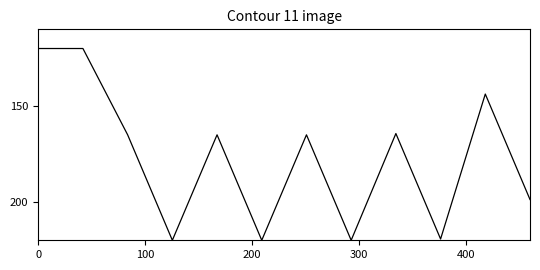

What is the smallest value displayed?

120.0